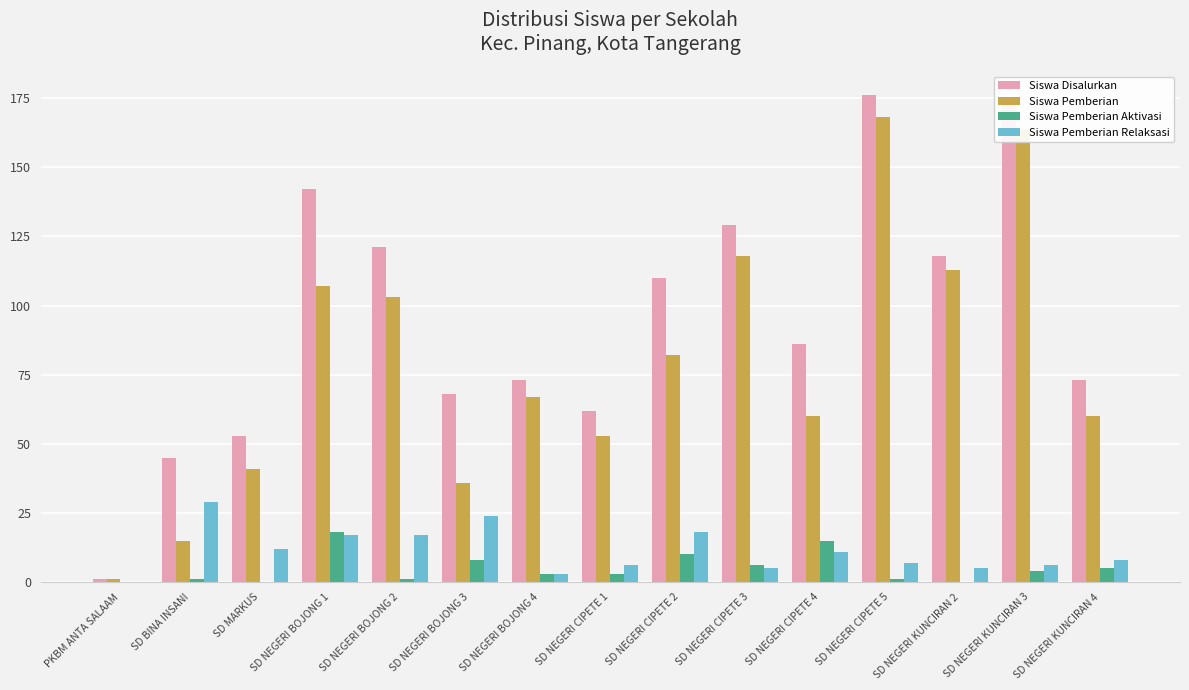

Does the chart contain stacked bars?

No